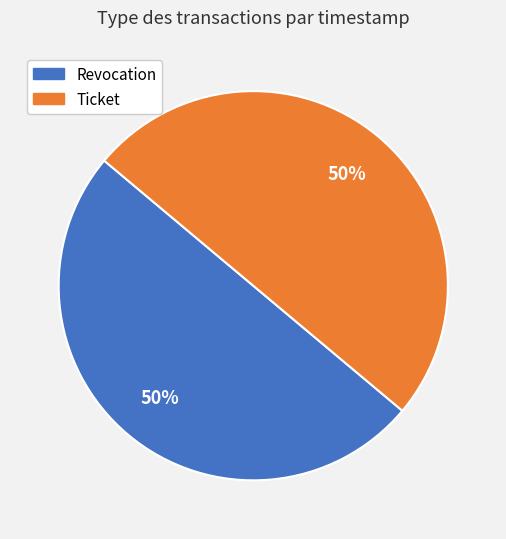

What percentage is the Revocation slice, to the nearest percent?

50%